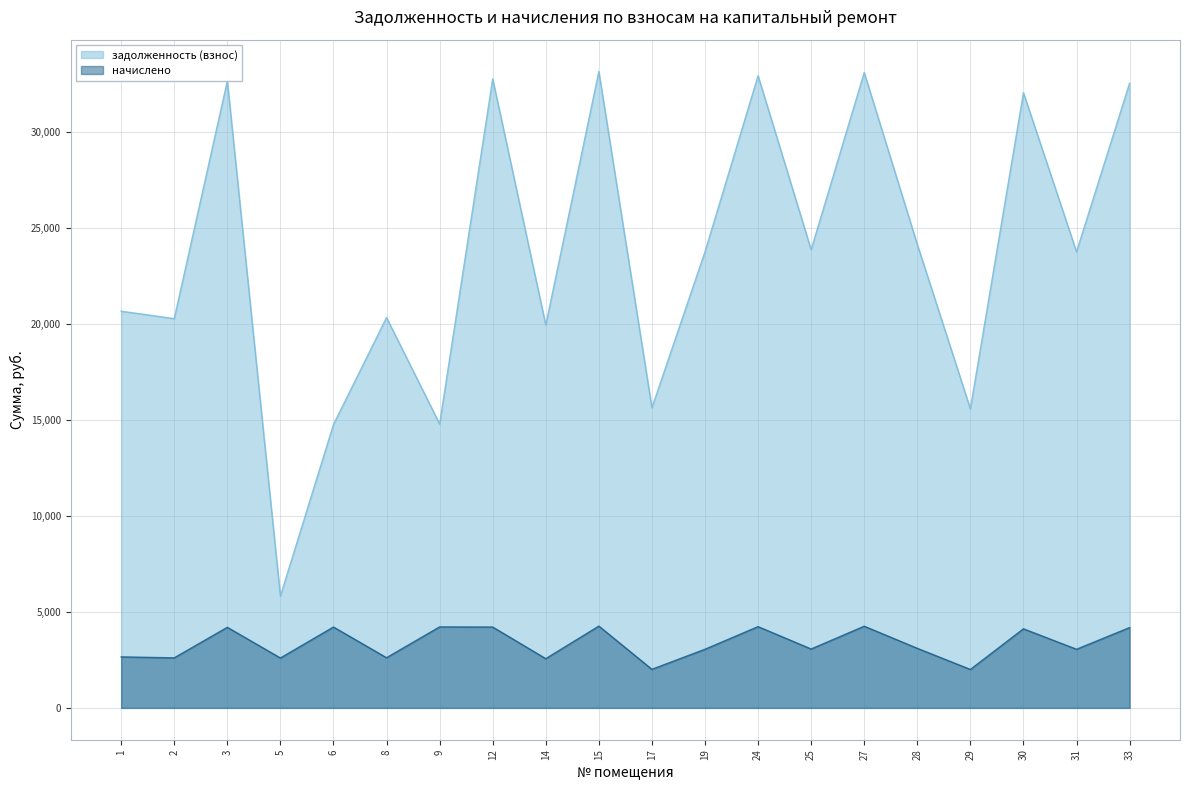

At which category does начислено reach its first local peak?

3